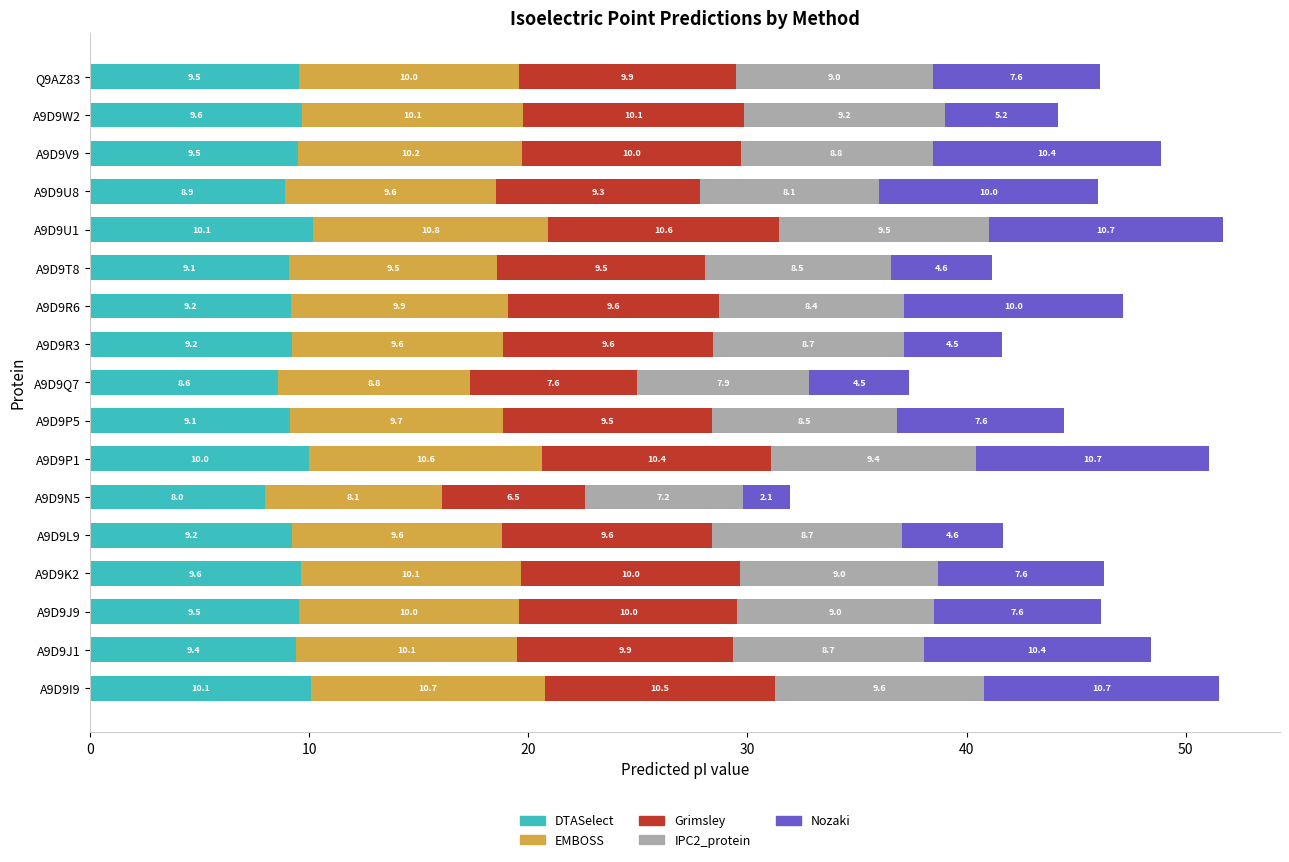

What is the highest value of the DTASelect series?

10.1